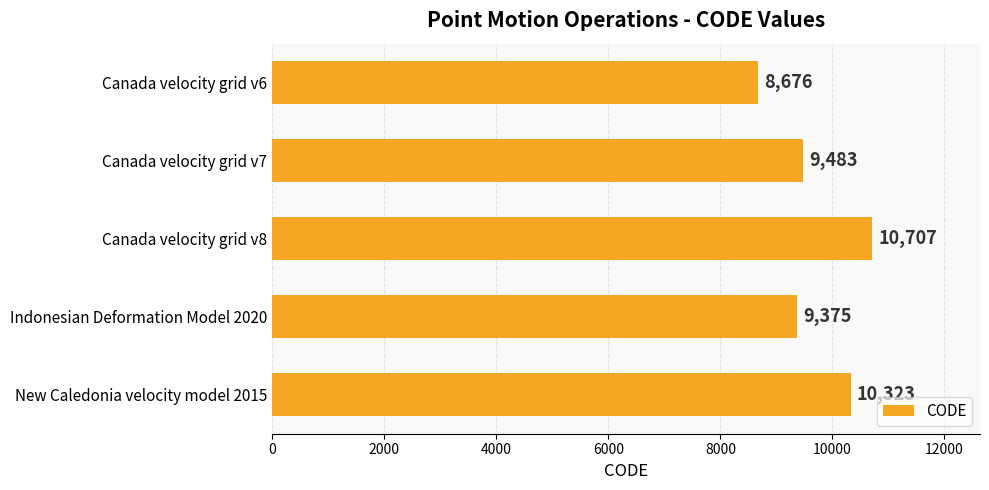

How many bars are there in total?

5